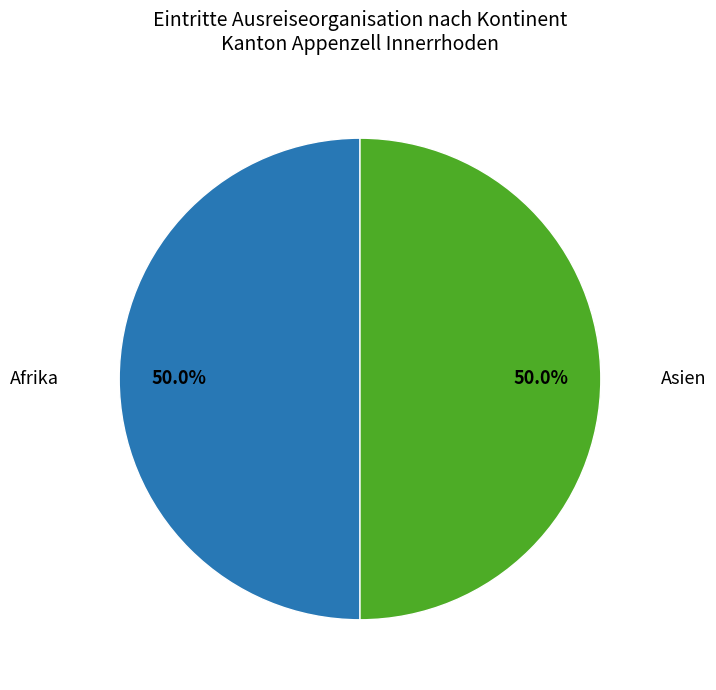

To the nearest percent, what is the difference between the largest and smallest slice percentages?

0%